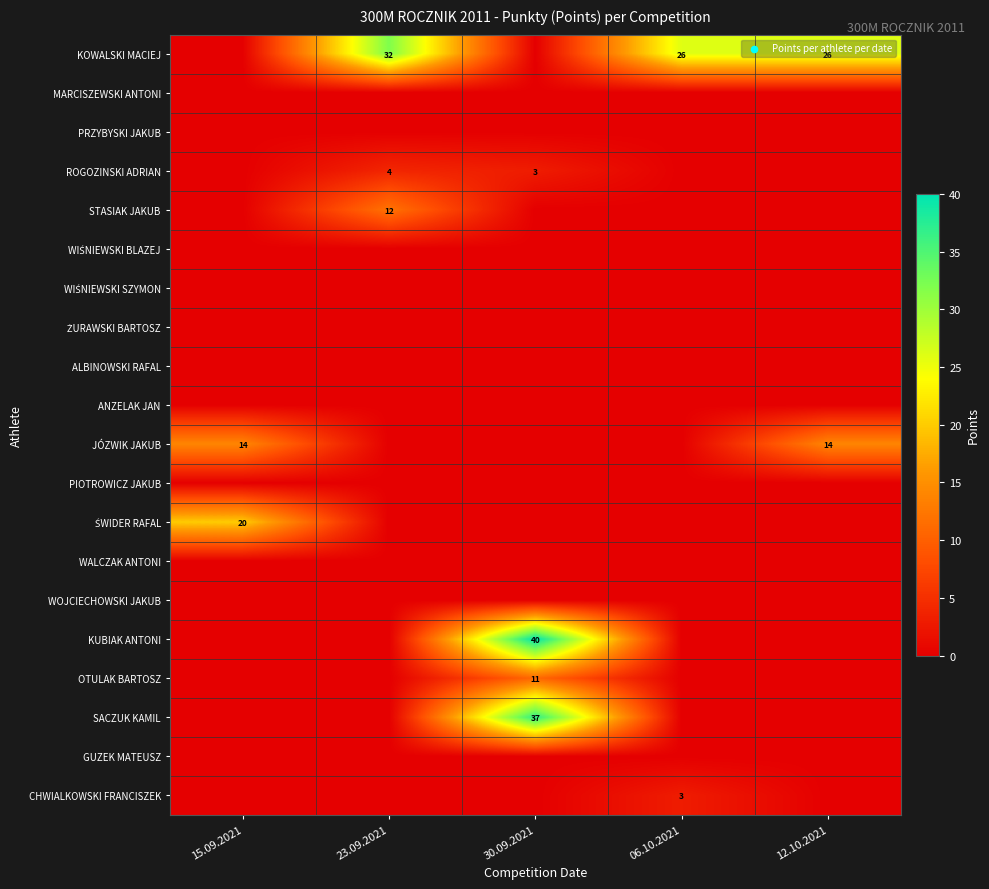

At which category is the sum across all series the highest?

30.09.2021